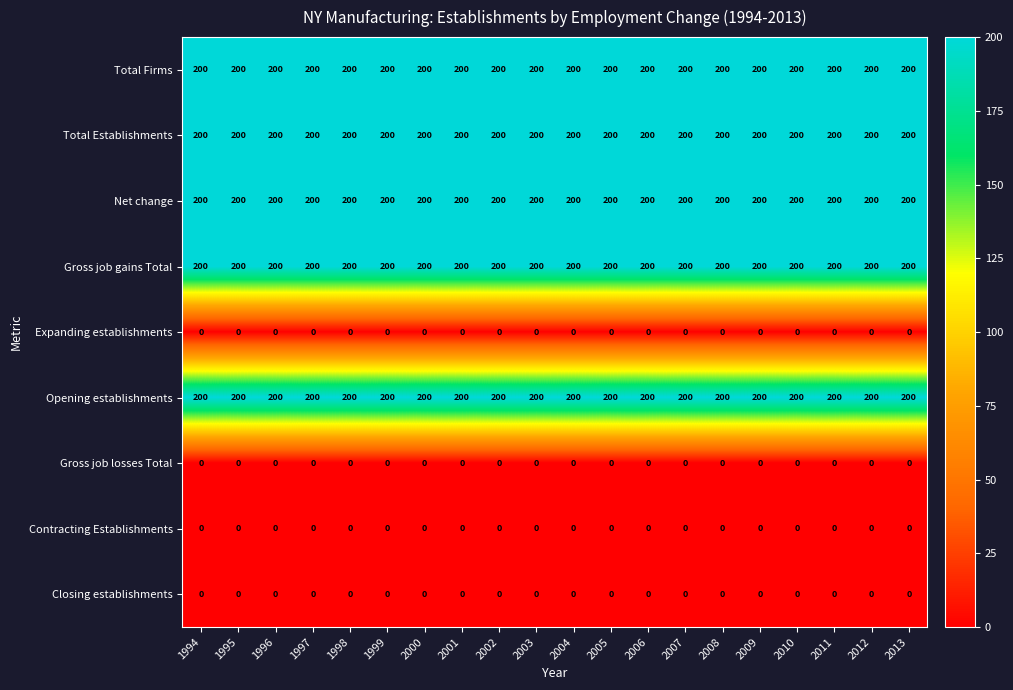

What is the spread (max minus min) of values at 2011?

200